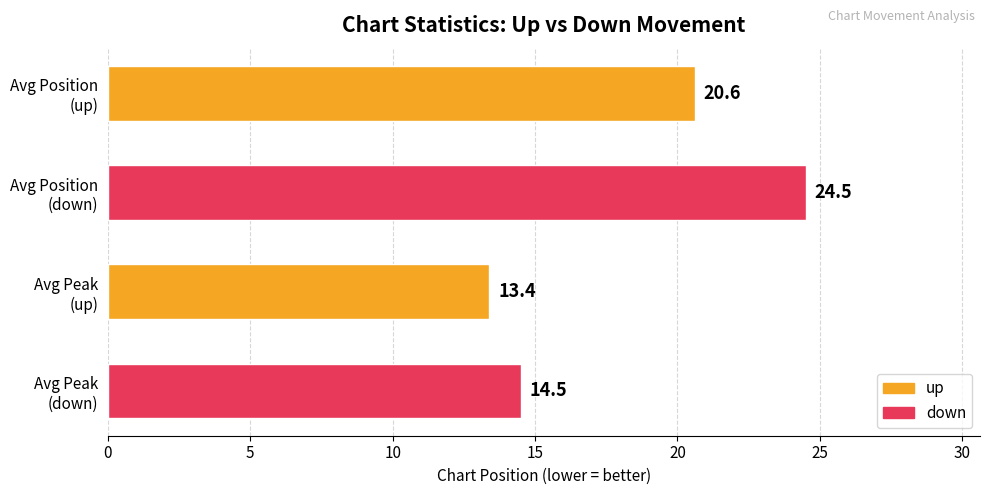

Reading top to bottom, what are all the values shown in this chart?

20.6	24.5	13.4	14.5